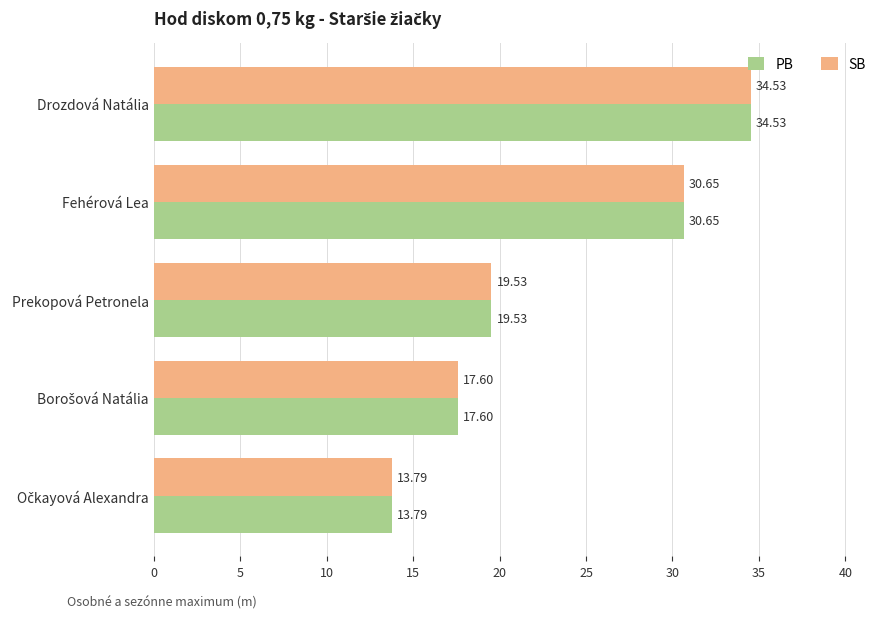

At which label does PB reach its peak?

Drozdová Natália